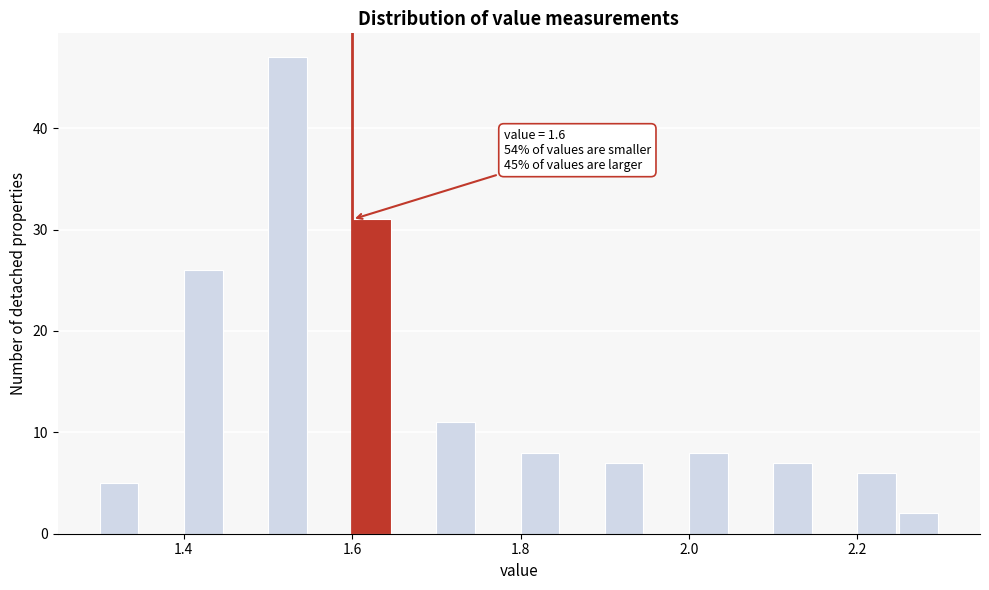

Around what value on the x-axis is the tallest bar? Give the approximate position of its centre, as read against the axis.

1.52